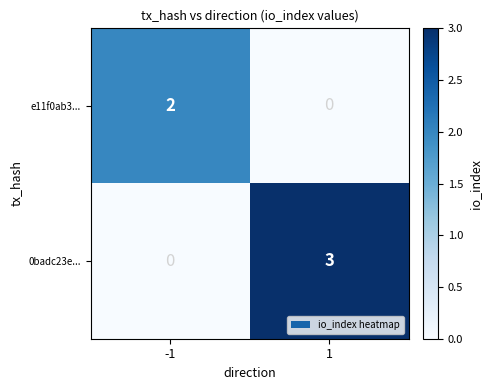

Is the value of e11f0ab3... at -1 greater than the value of 0badc23e... at -1?

Yes